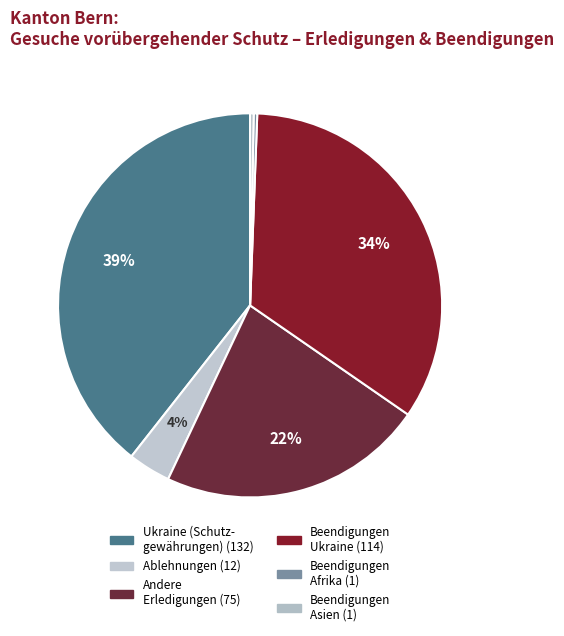

Which slice is the smallest?

Afrika